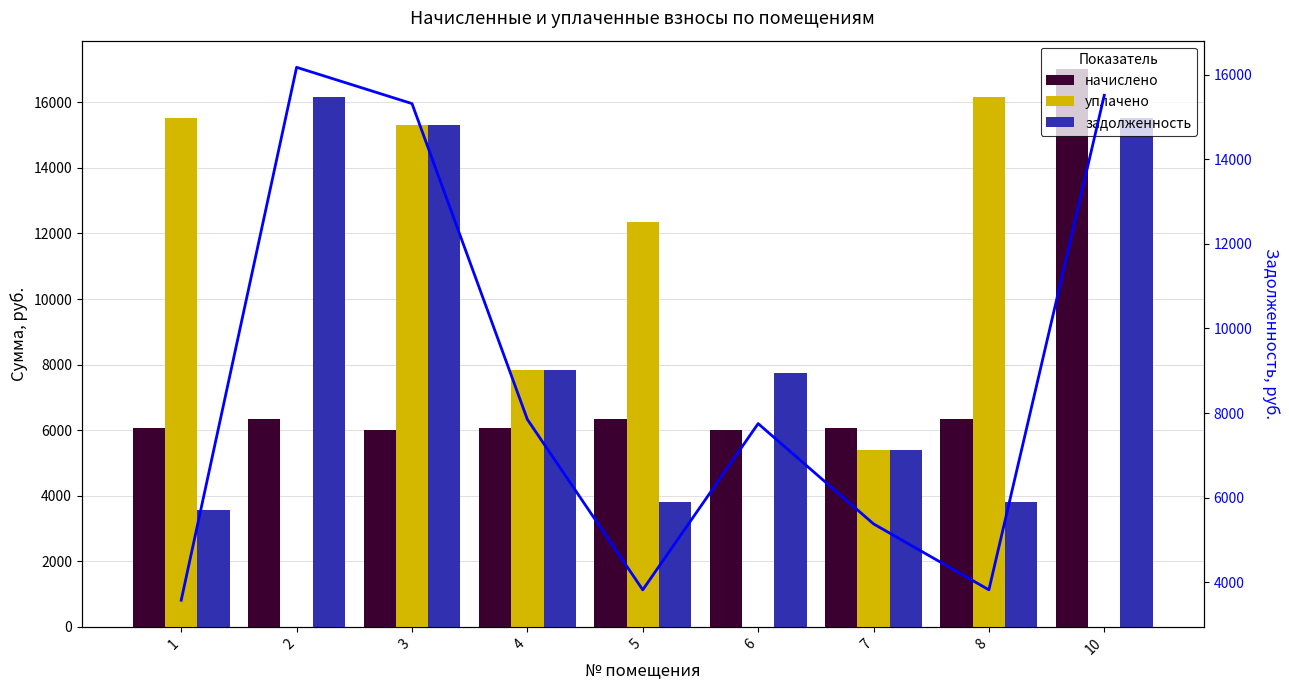

Which series has the largest range (max minus min)?

уплачено